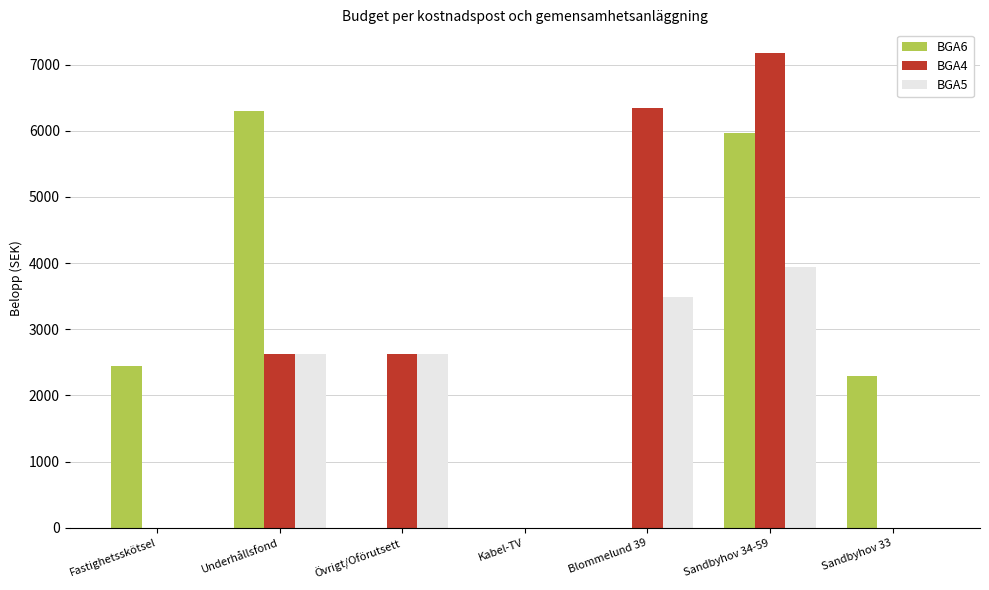

Count the number of data series in this chart.

3